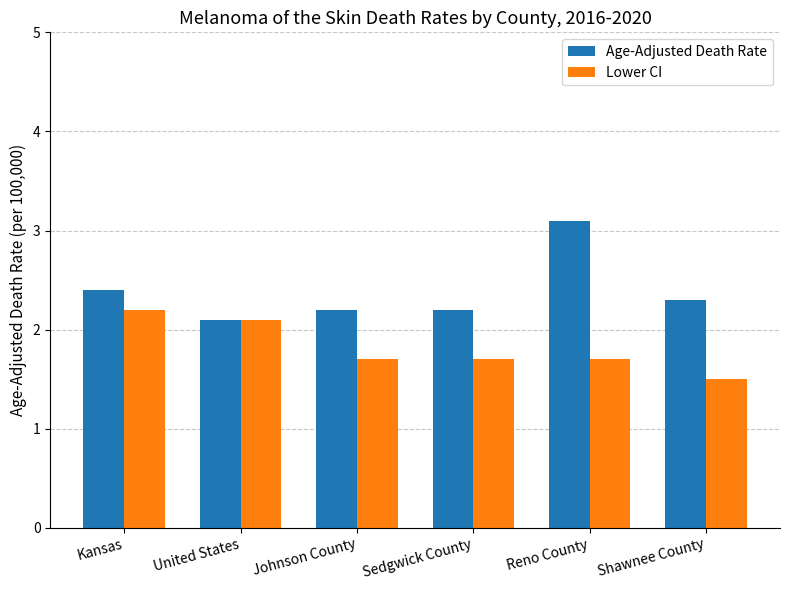

The Age-Adjusted Death Rate series shows 1.3 at United States. True or false?

False